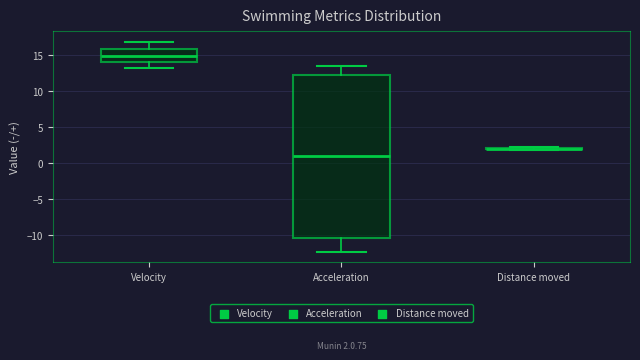

Comparing the boxes themselves (not the whiskers), which one is the tallest?

Acceleration